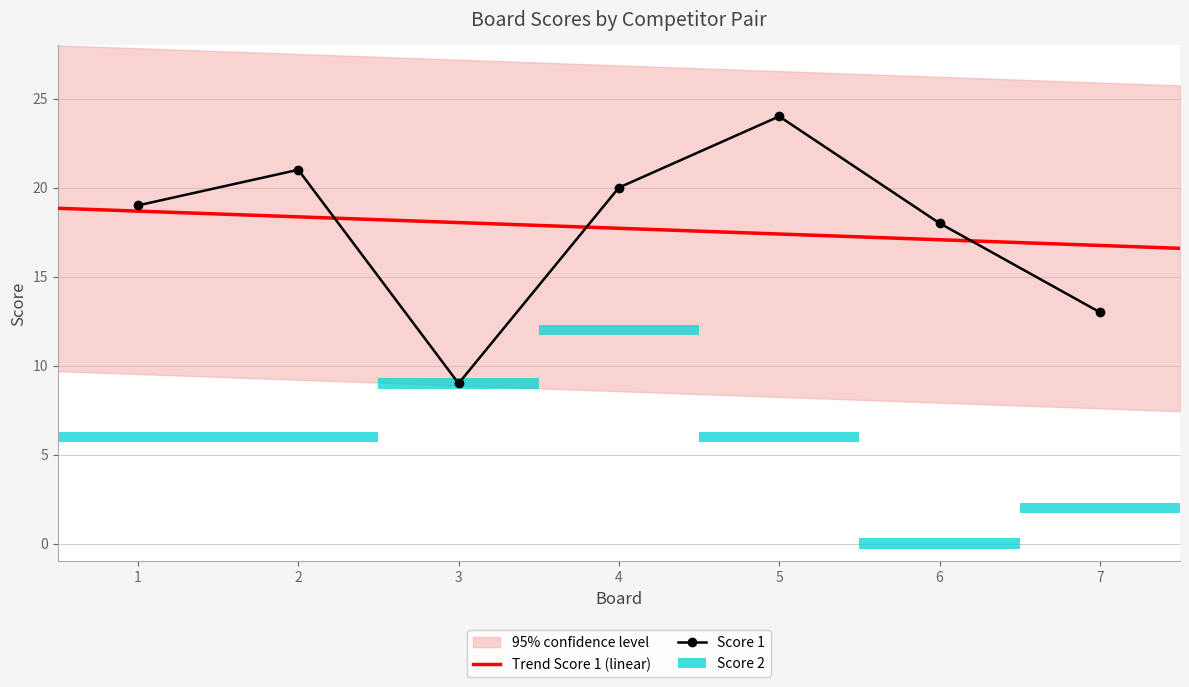

The chart shows a value of 24 at 5. True or false?

True